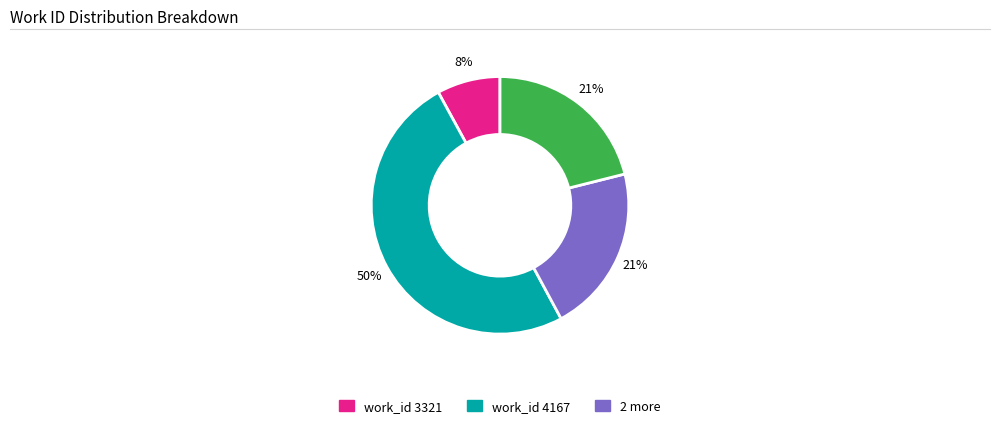

To the nearest percent, what is the difference between the largest and smallest slice percentages?

42%